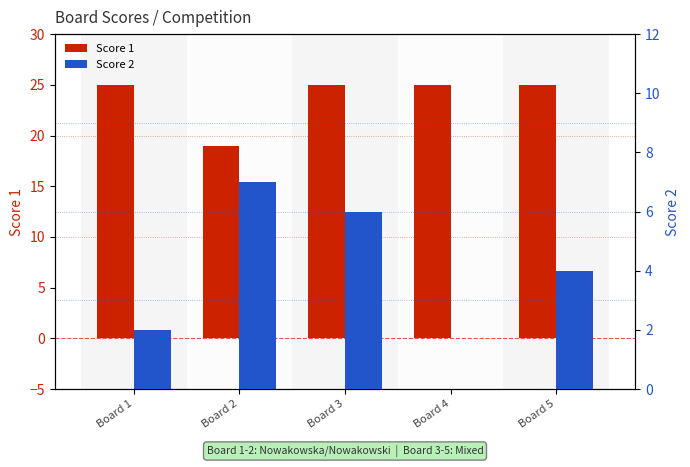

Reading right to left, transcribe all the data shown in this chart.

Score 1: Board 5=25	Board 4=25	Board 3=25	Board 2=19	Board 1=25
Score 2: Board 5=4	Board 4=0	Board 3=6	Board 2=7	Board 1=2